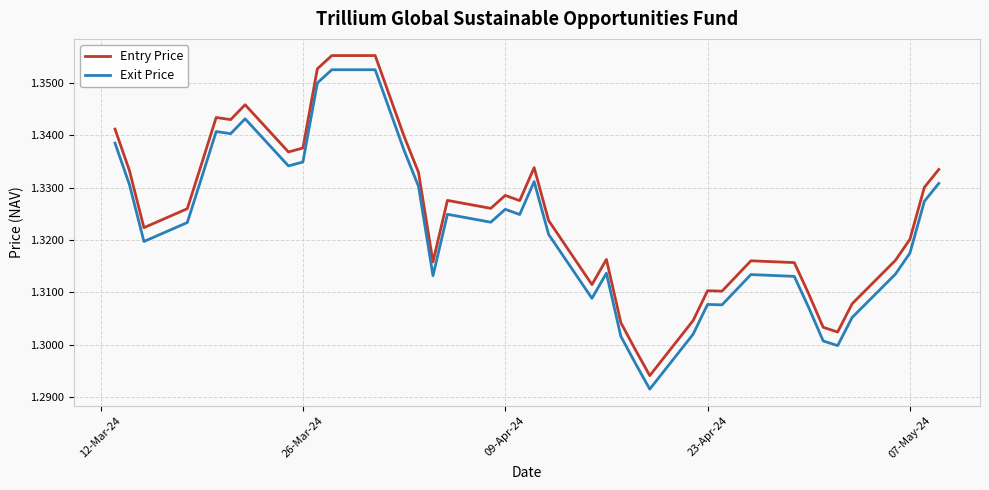

Which series has the widest spread of values?

Entry Price